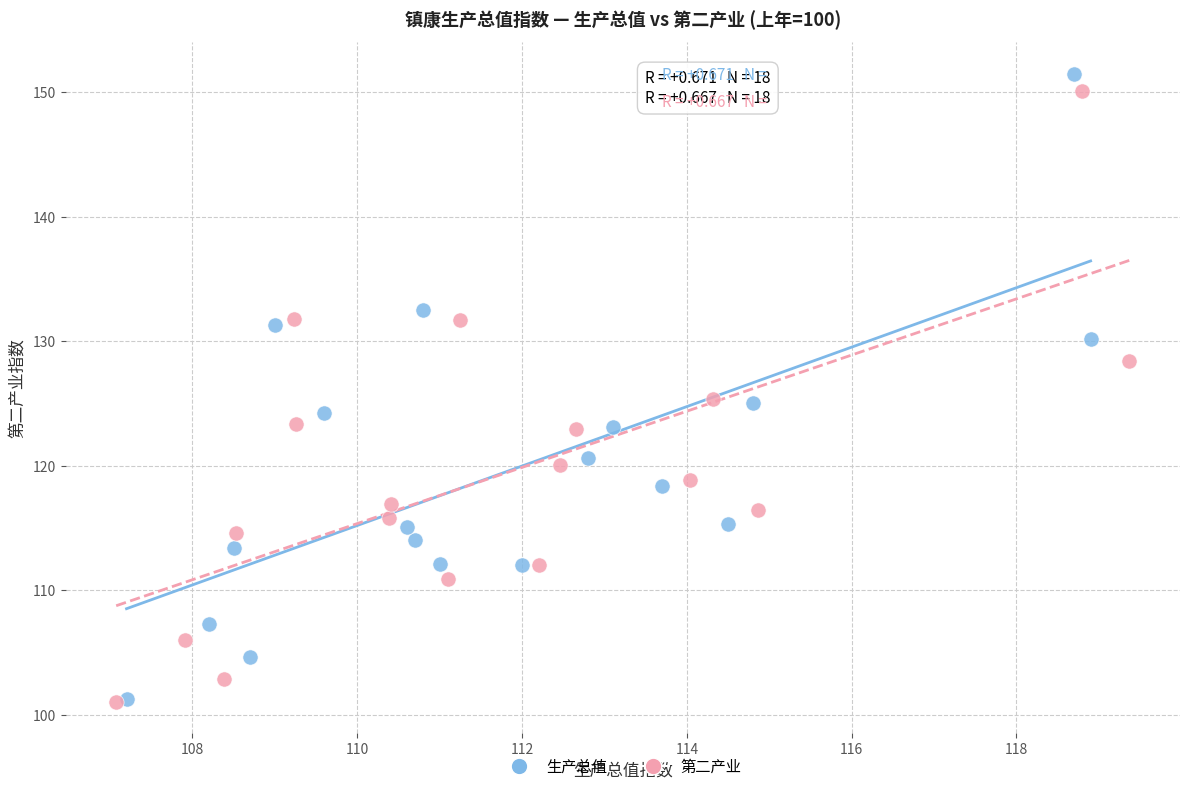

Which series has the widest spread of Y values?

生产总值